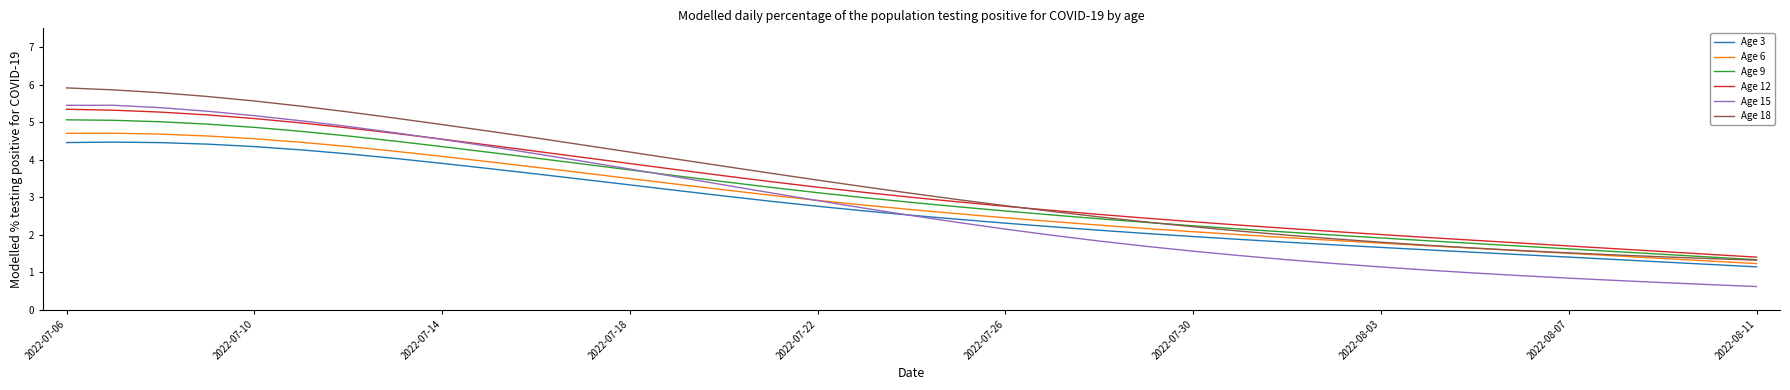

Which series has the widest spread of values?

Age 15